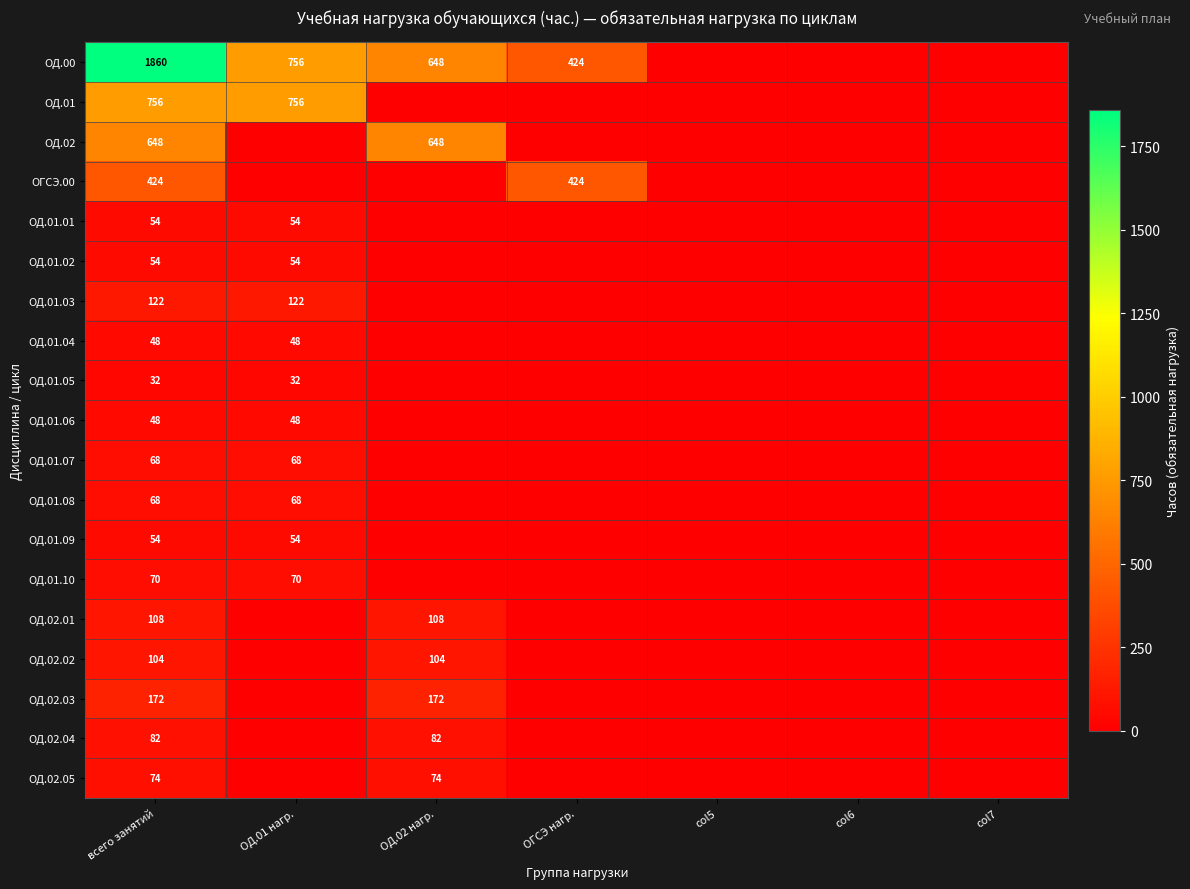

Between col5 and col6, which is larger?

col5